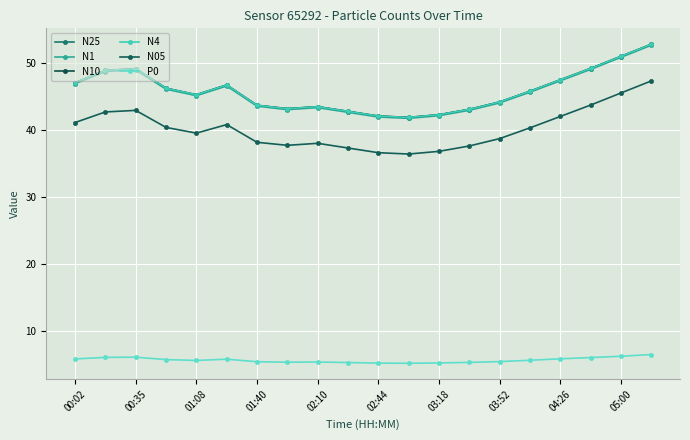

What is the sum of all P0 values?

114.5